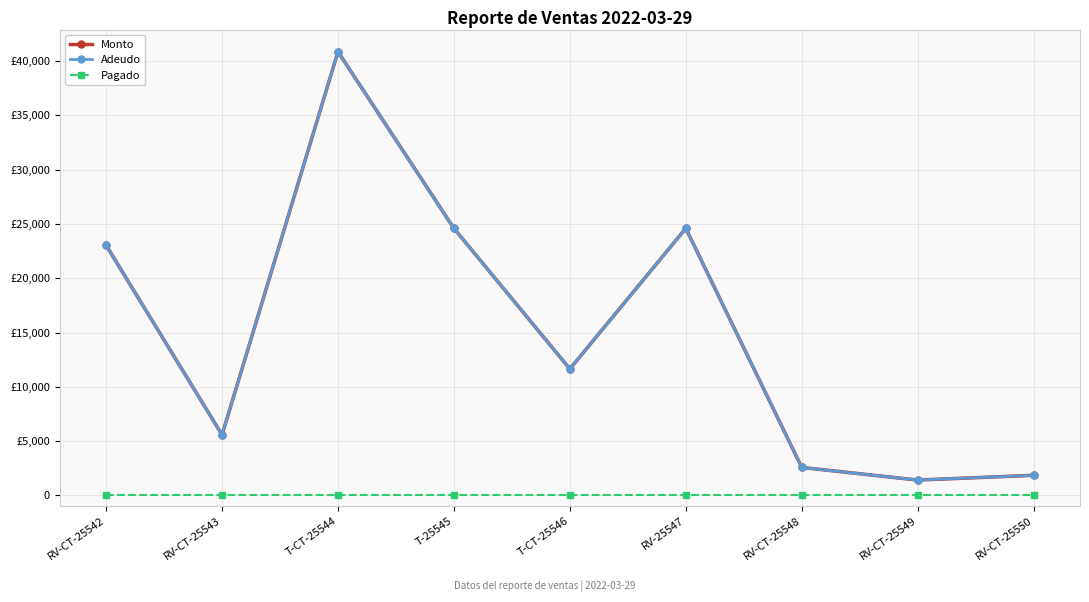

What is the spread (max minus min) of values at T-25545?

24595